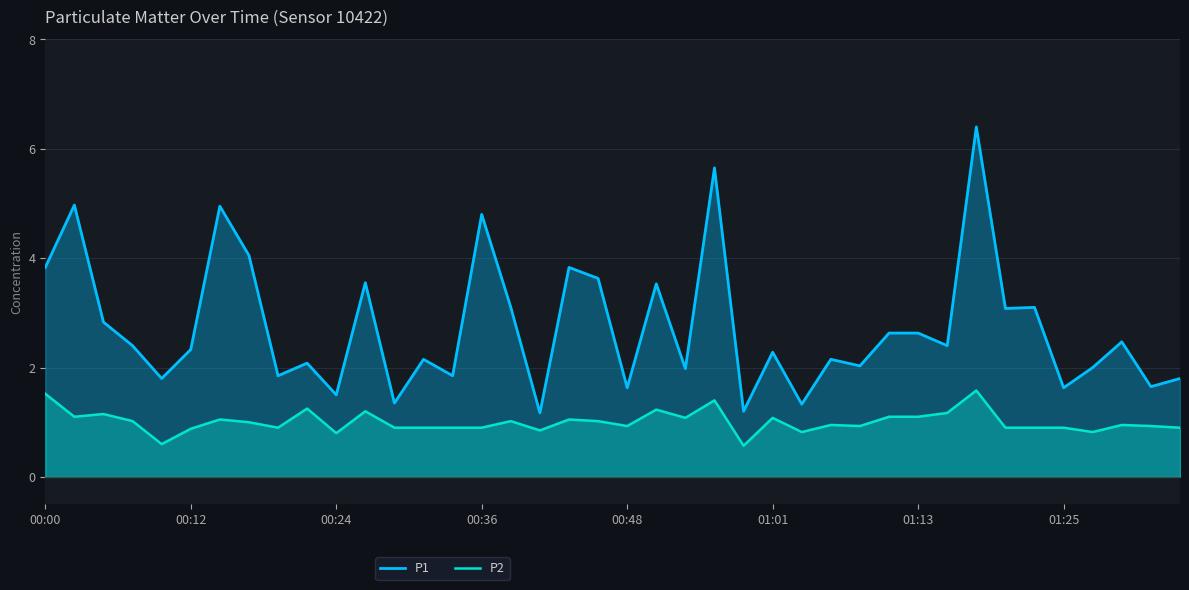

Does the chart have visible grid lines?

Yes